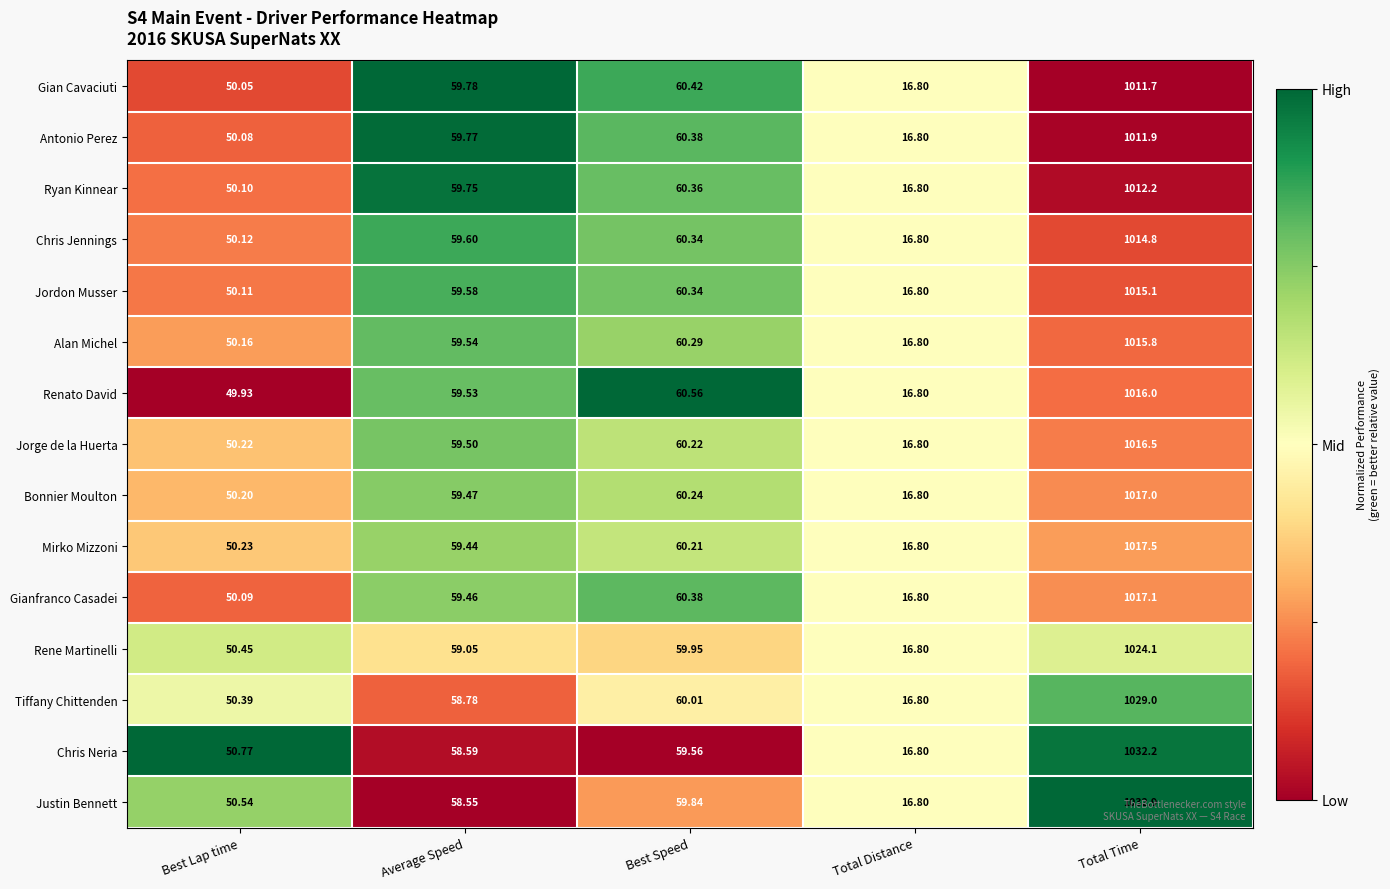

At which category is the sum across all series the highest?

Total Time